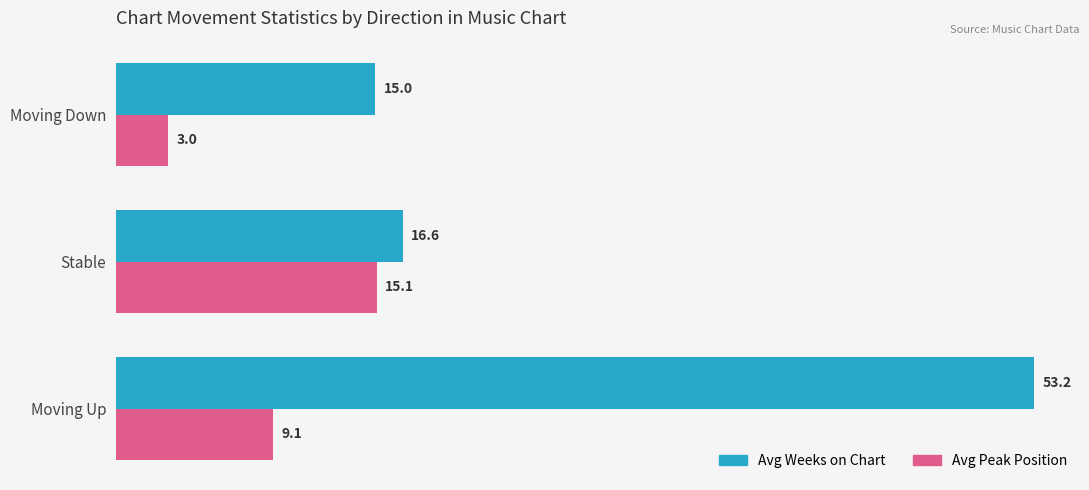

Which series has the largest total across all categories?

Avg Weeks on Chart